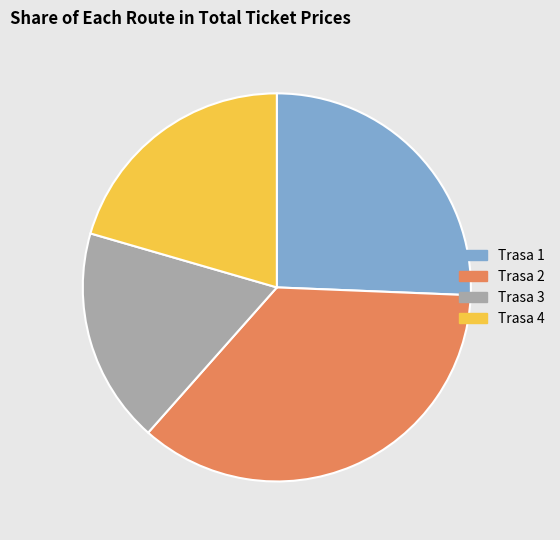

Rank the categories by value from lowest to highest.

Trasa 3, Trasa 4, Trasa 1, Trasa 2